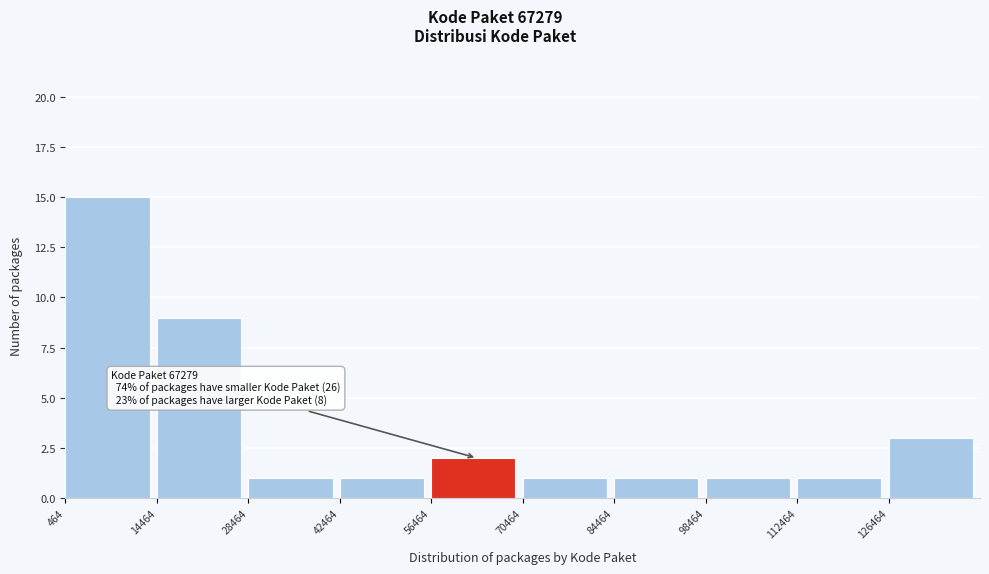

Which range on the x-axis has the tallest bar?

0 to 14000